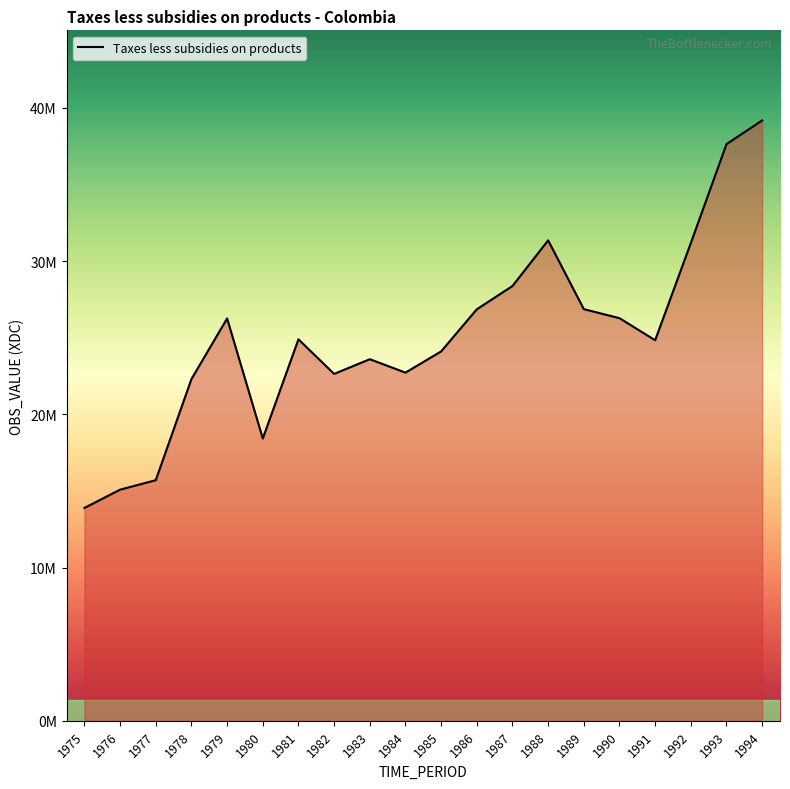

Is this an area chart (filled region under the line)?

Yes